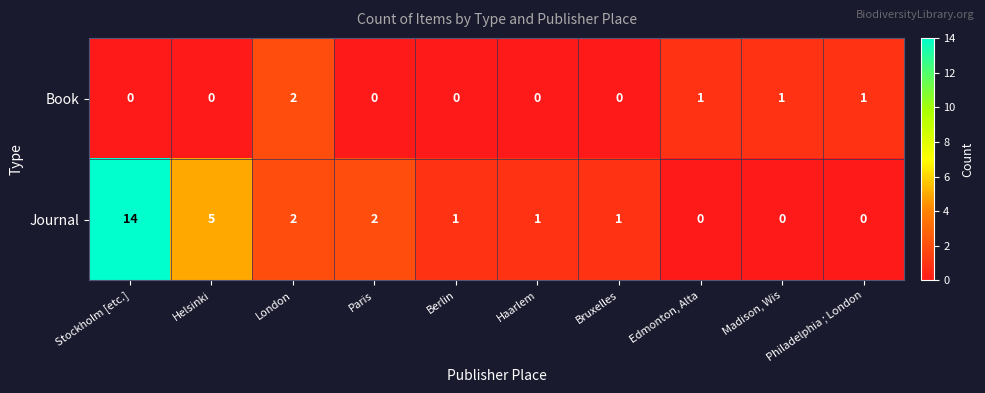

Rank the series by their average value, from lowest to highest.

Book, Journal